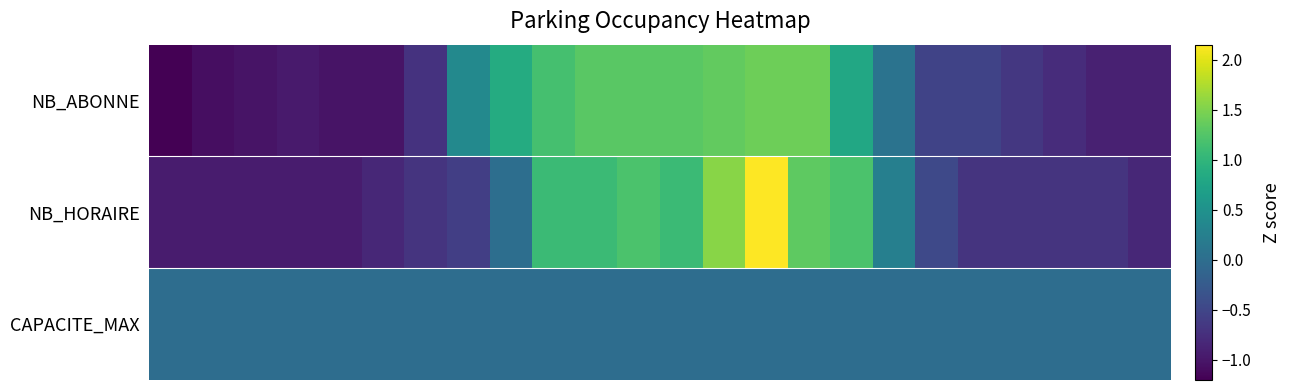

At which category is the sum across all series the highest?

14